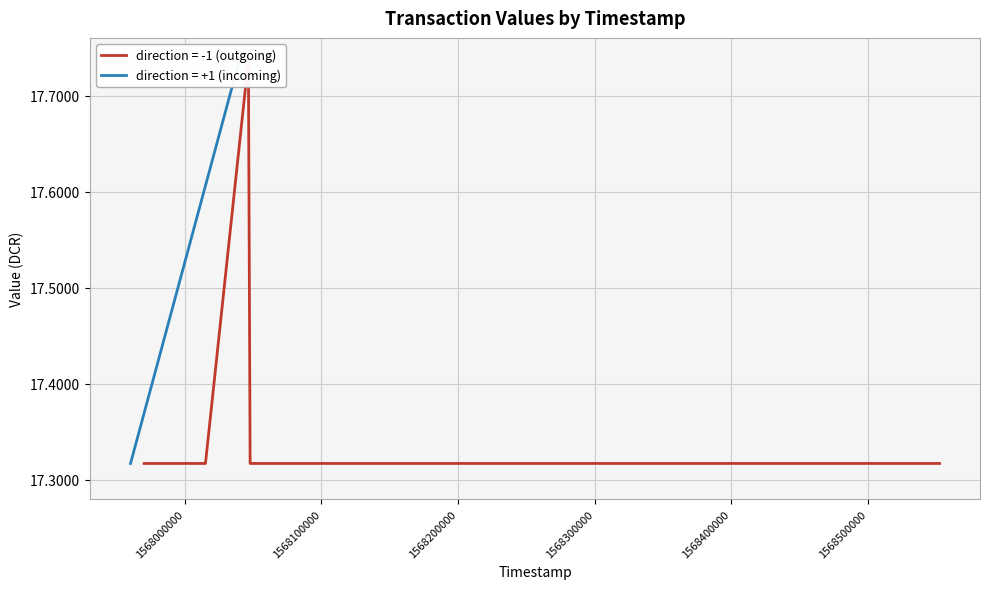

True or false: value (direction=+1) has more than 1 points higher than both neighbors.

False